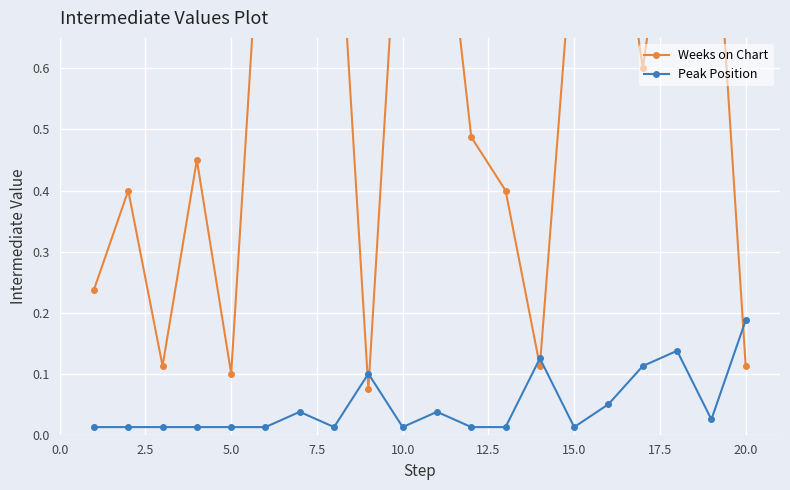

Reading right to left, transcribe all the data shown in this chart.

Weeks on Chart: 0.1	1.0	1.0	0.6	1.0	0.8	0.1	0.4	0.5	1.0	1.0	0.1	1.0	1.0	1.0	0.1	0.5	0.1	0.4	0.2
Peak Position: 0.2	0.0	0.1	0.1	0.1	0.0	0.1	0.0	0.0	0.0	0.0	0.1	0.0	0.0	0.0	0.0	0.0	0.0	0.0	0.0